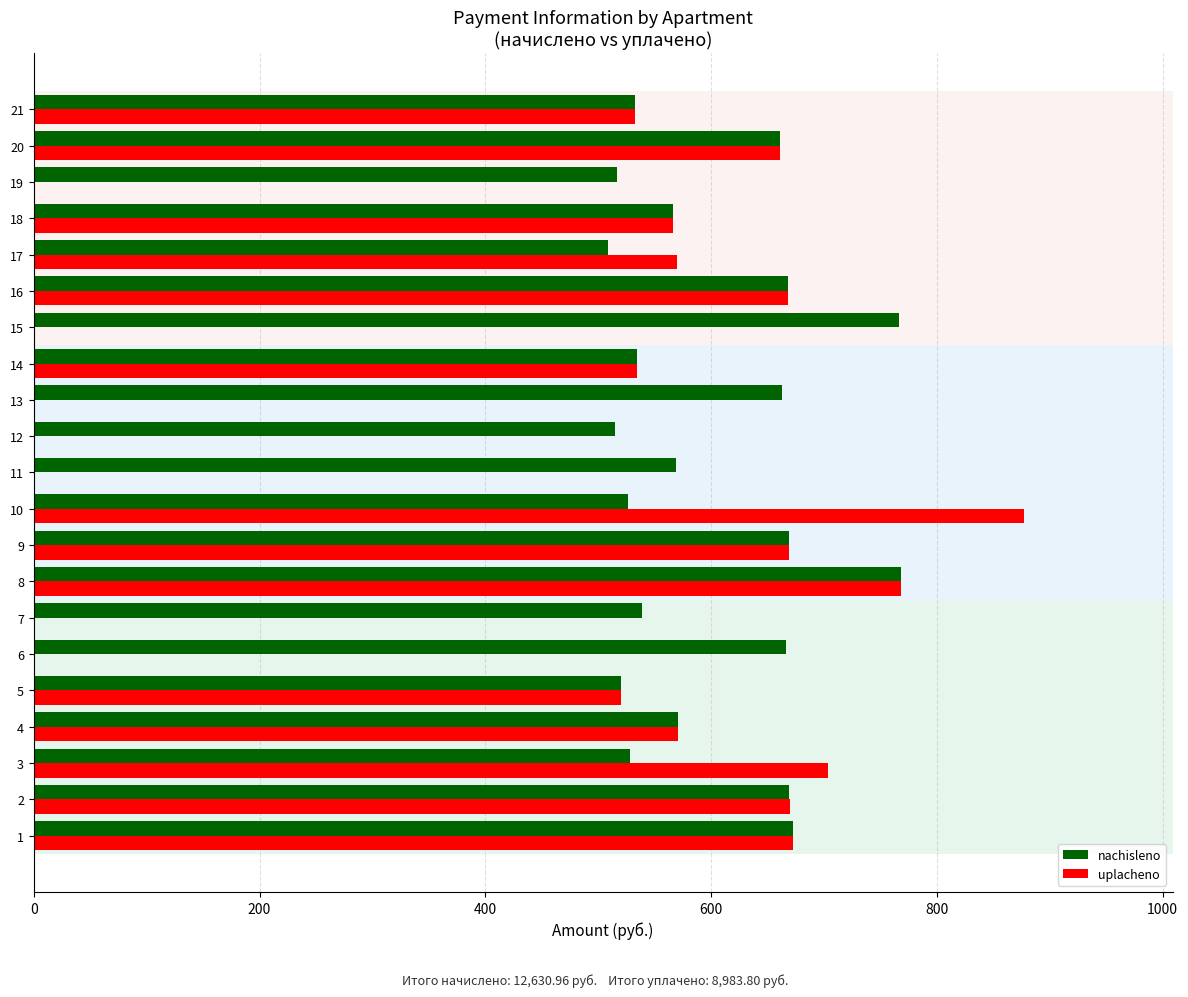

What is the total value across all series at 19?

516.8